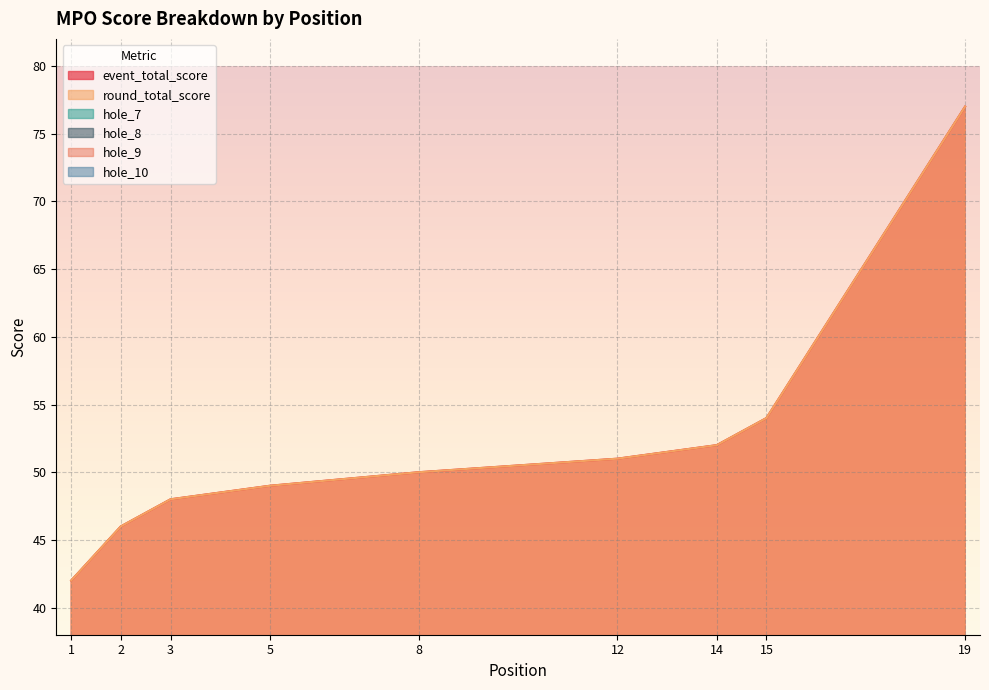

What is the difference between the maximum and minimum values in the hole_9 series?

5